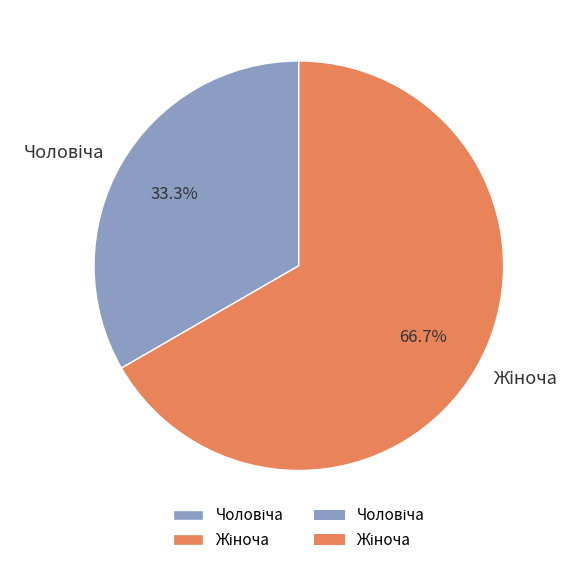

Is there any slice that represents more than half of the pie?

Yes